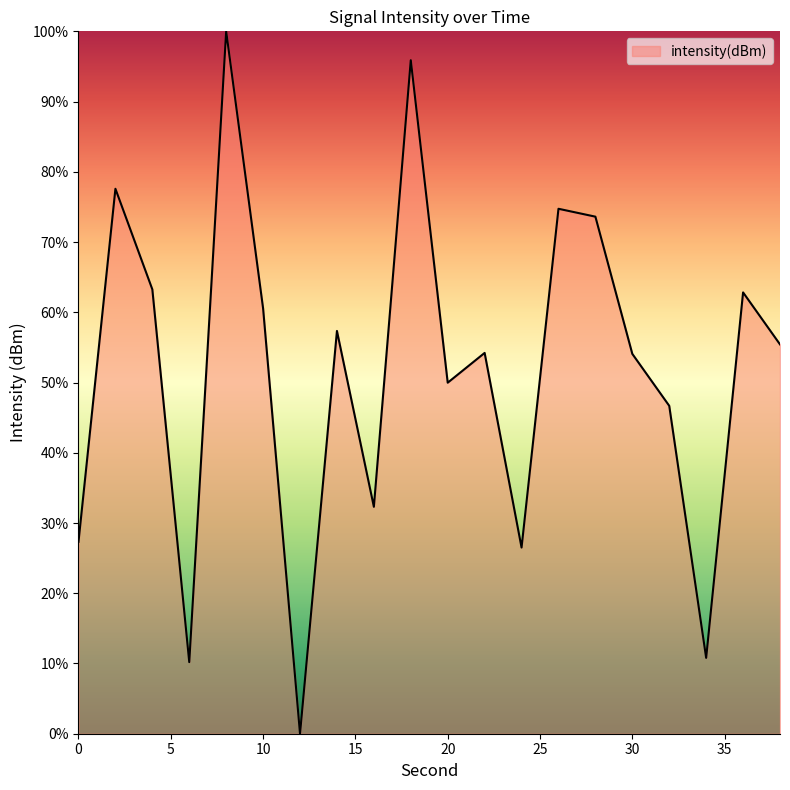

Count the number of data series in this chart.

1